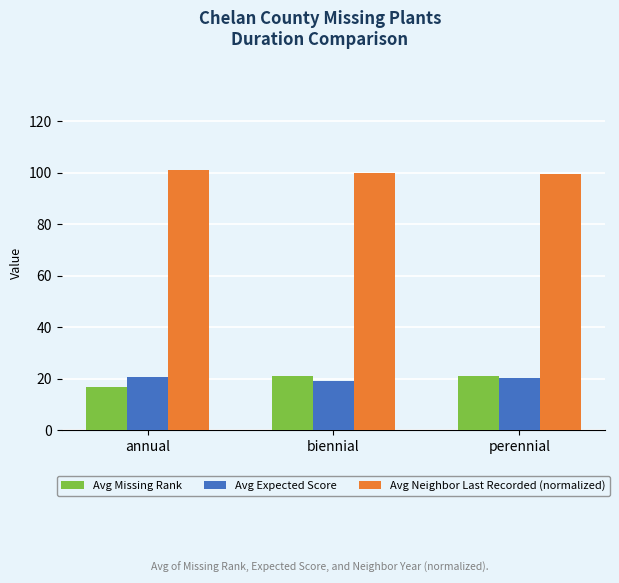

What is the greatest value displayed?

101.0